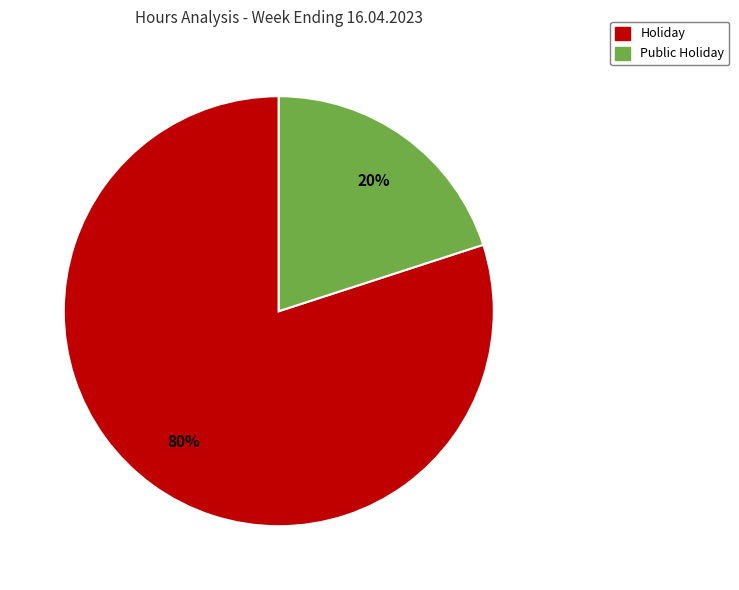

Does any single category account for the majority?

Yes